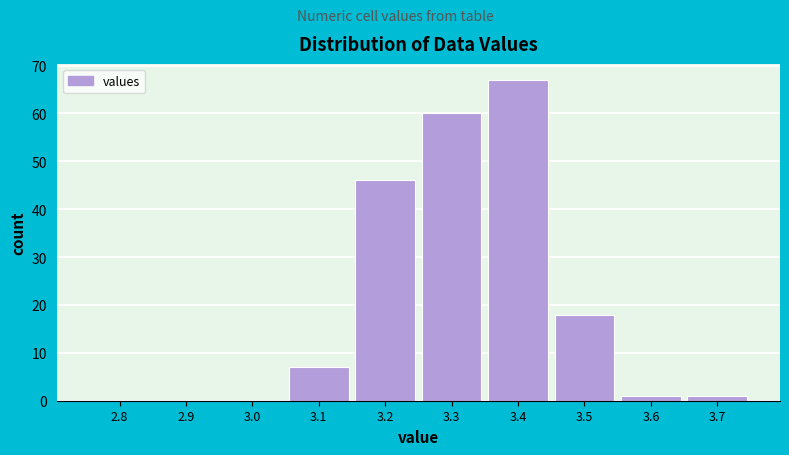

Reading left to right, transcribe all the data shown in this chart.

2.8=0	2.9=0	3.0=0	3.1=7	3.2=46	3.3=60	3.4=67	3.5=18	3.6=1	3.7=1